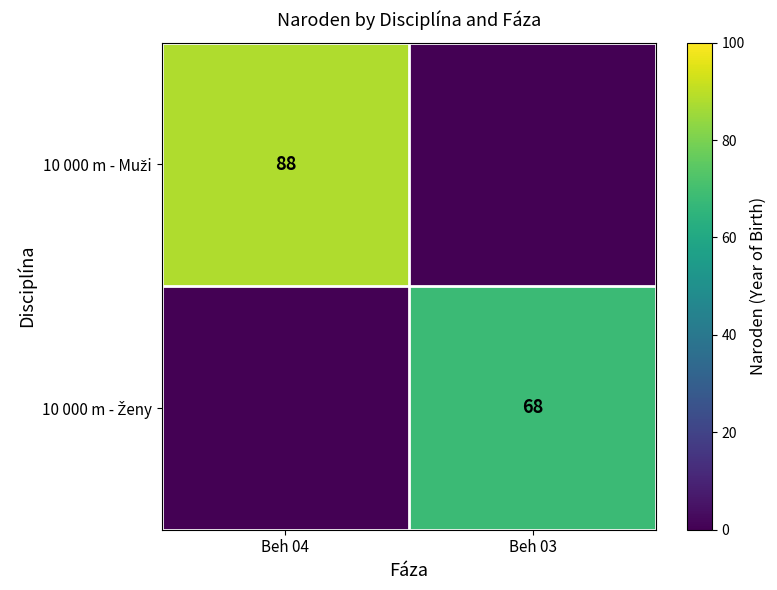

What is the average value of the 10 000 m - Ženy series?

34